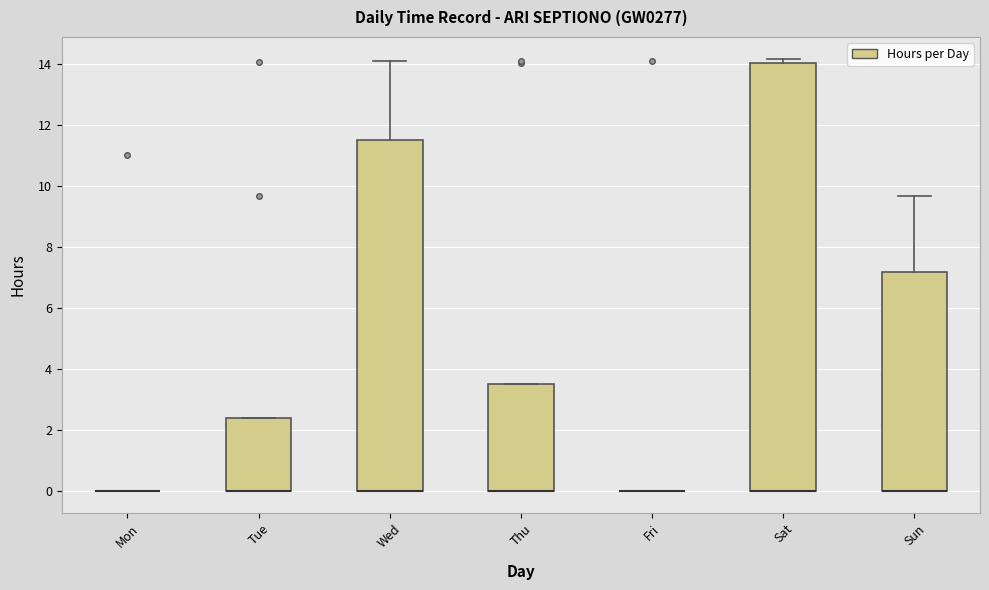

Where is the upper edge of the box for Sat on the y-axis? The values are not printed on the chart, so give them approximately, as read against the axis.

14.0